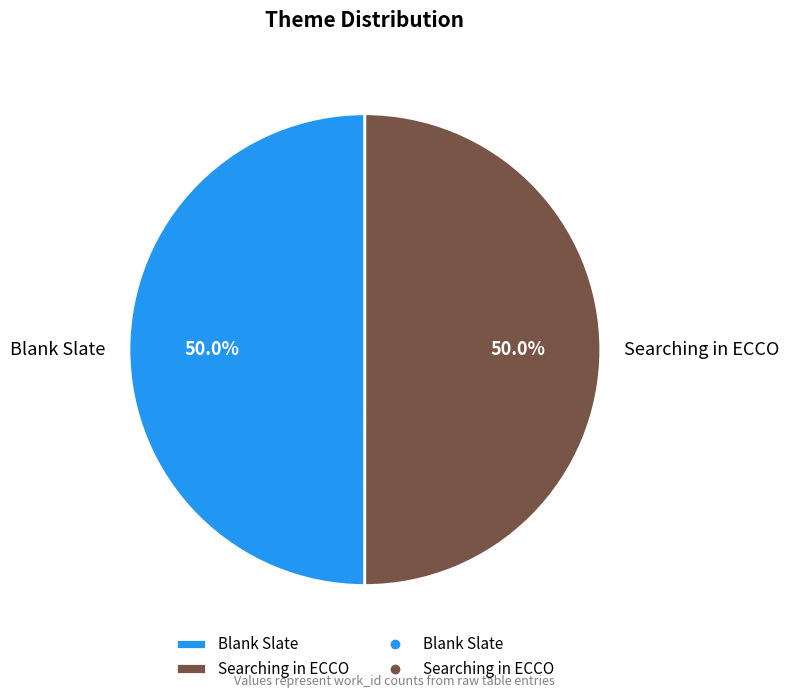

How many slices are in this pie chart?

2